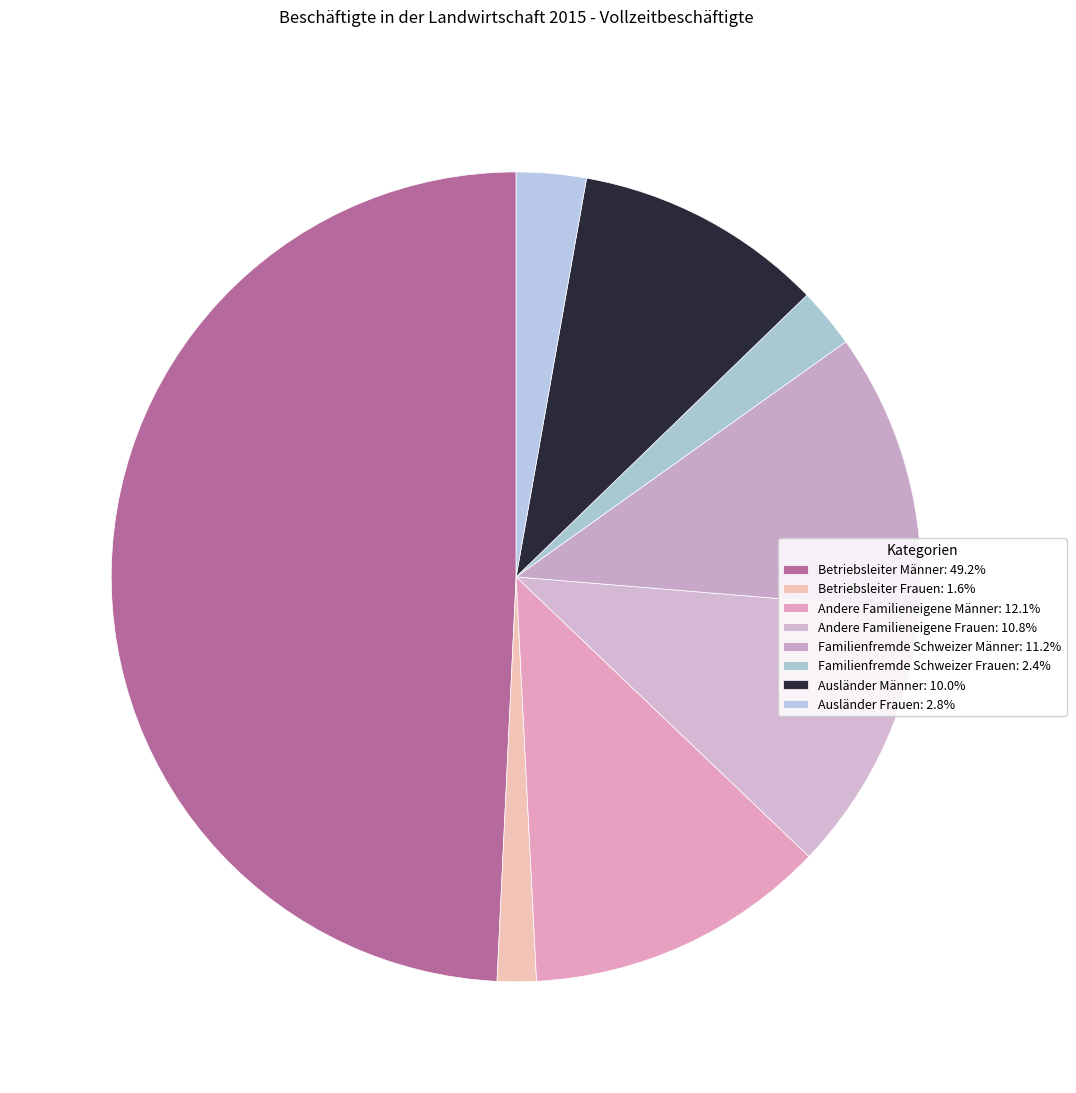

Count the number of slices in the pie.

8